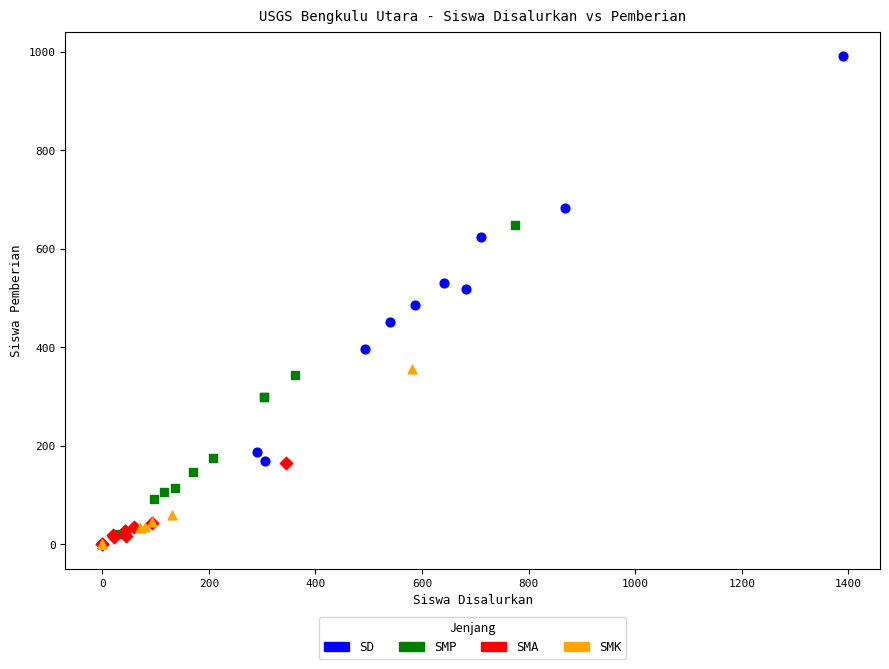

Which series has the widest spread of Y values?

SD